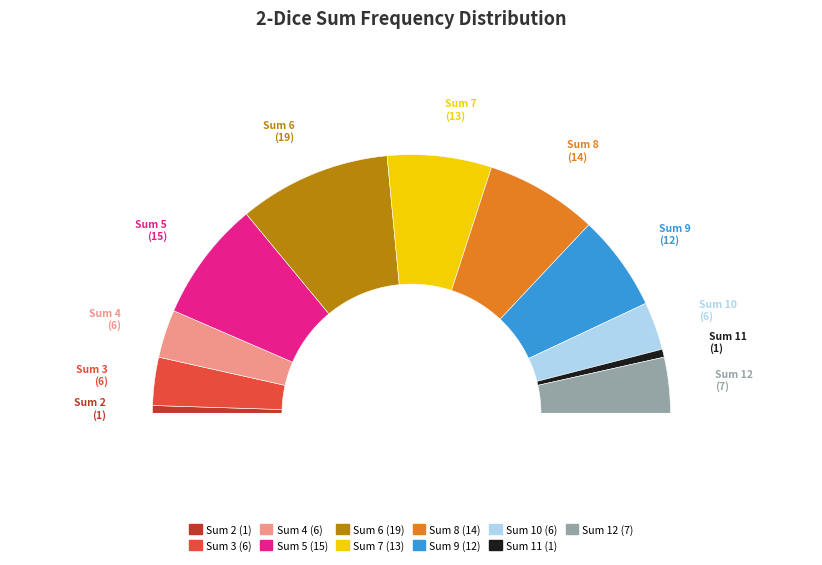

What percentage do 11 and 2 together represent?

2.0%